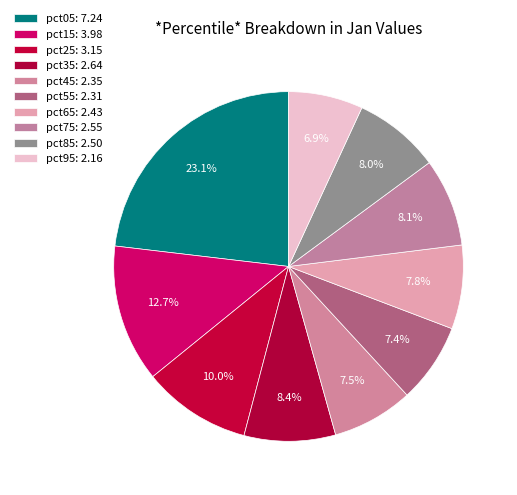

How many segments does this pie chart have?

10